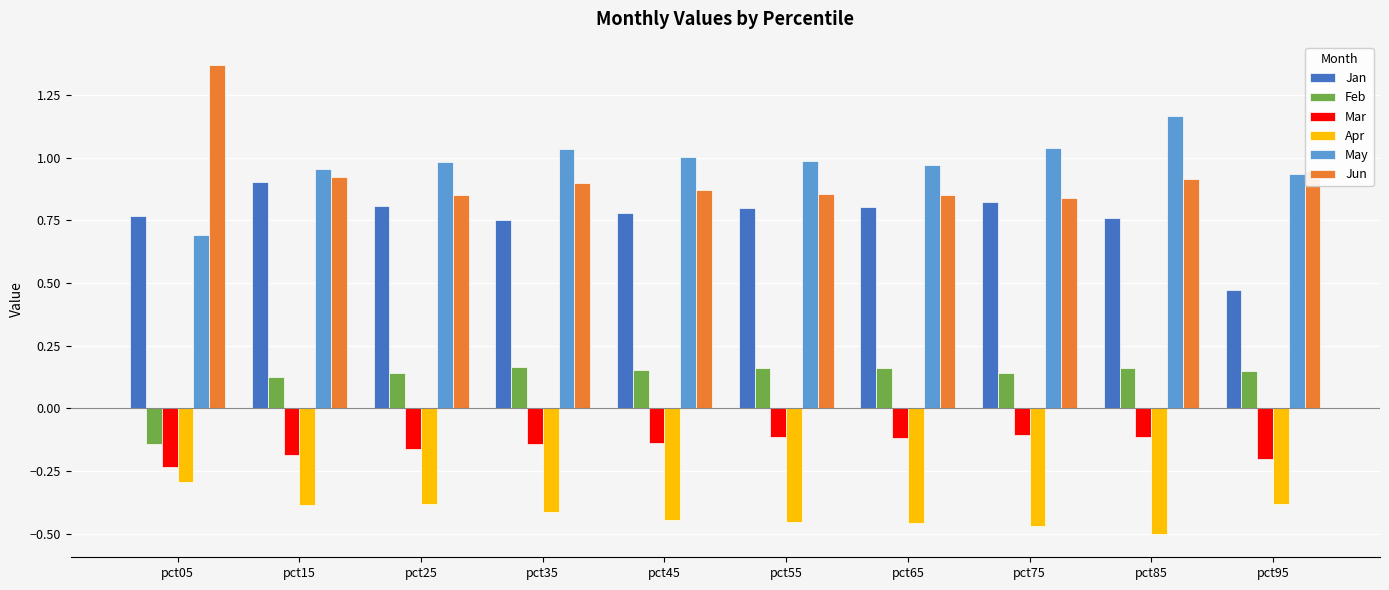

What is the sum of all May values?

9.8